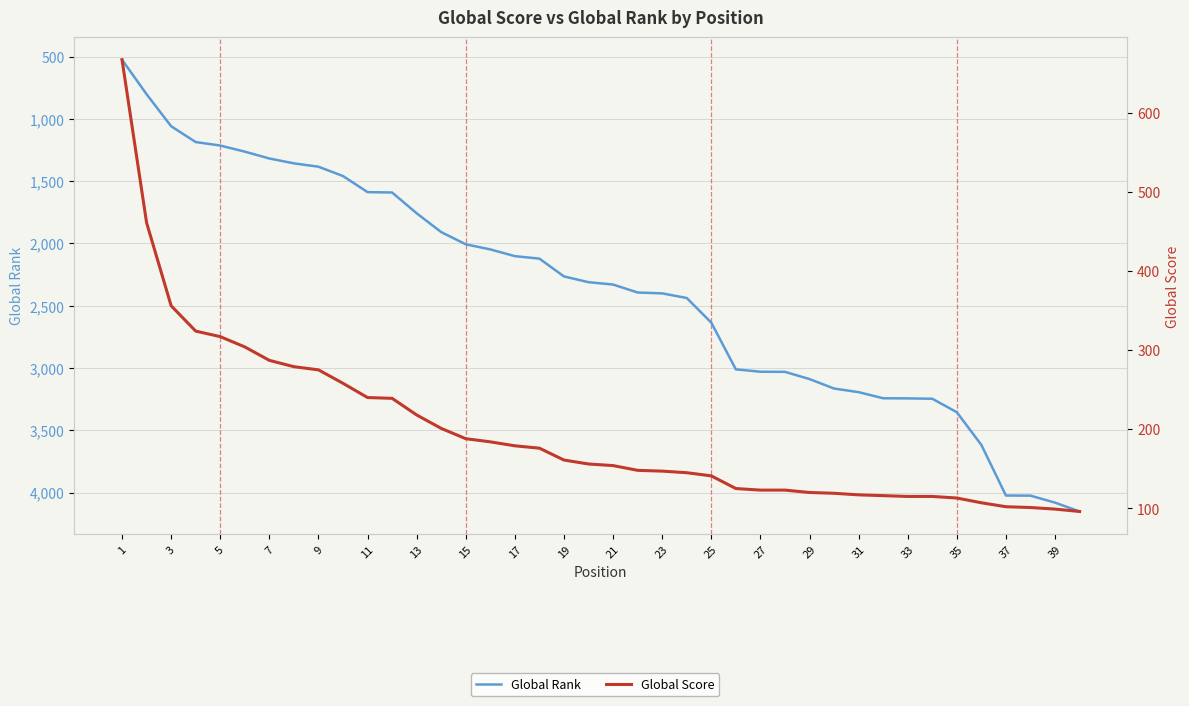

Which series has the largest total across all categories?

Global Rank